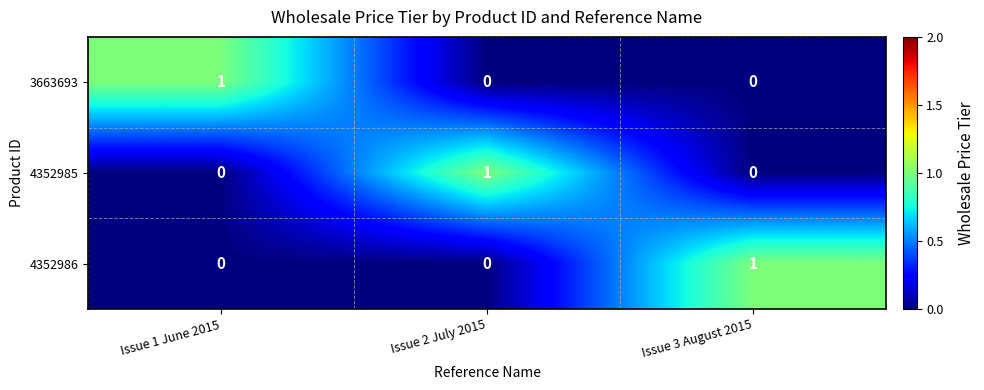

True or false: 3663693 has a value of 0 at Issue 3 August 2015.

True